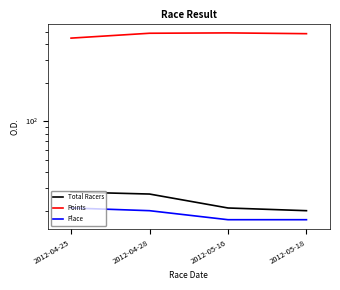

What is the difference between the Points values at 2012-04-25 and 2012-05-18?

37.4